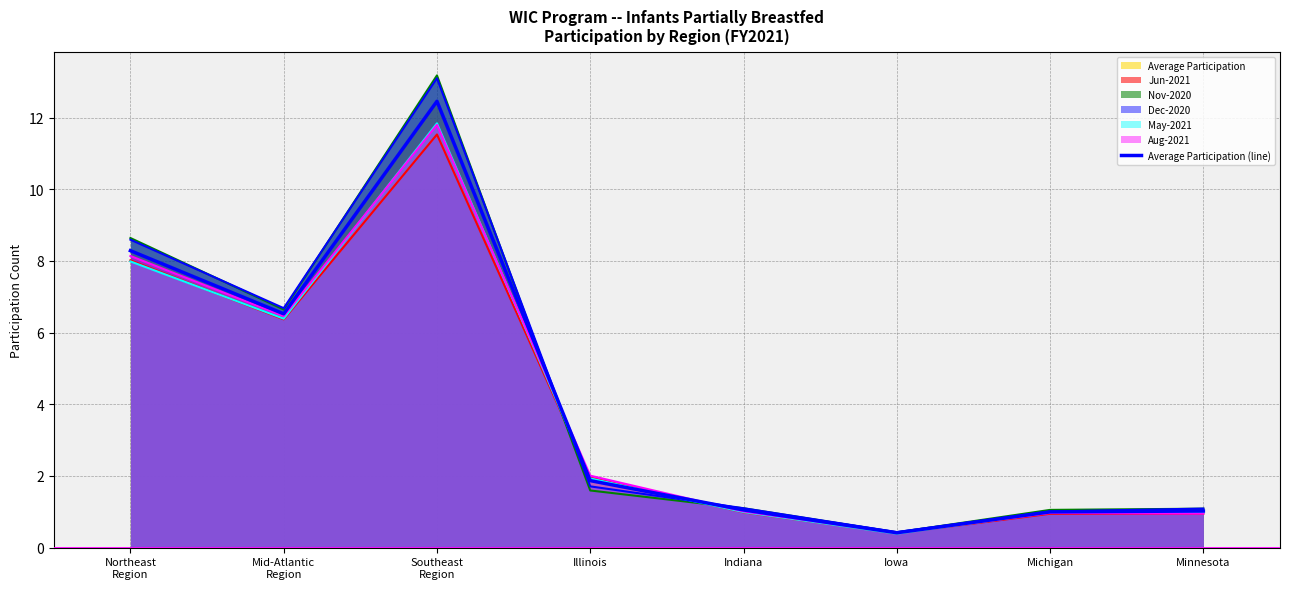

Which category has the lowest value across all series?

Iowa